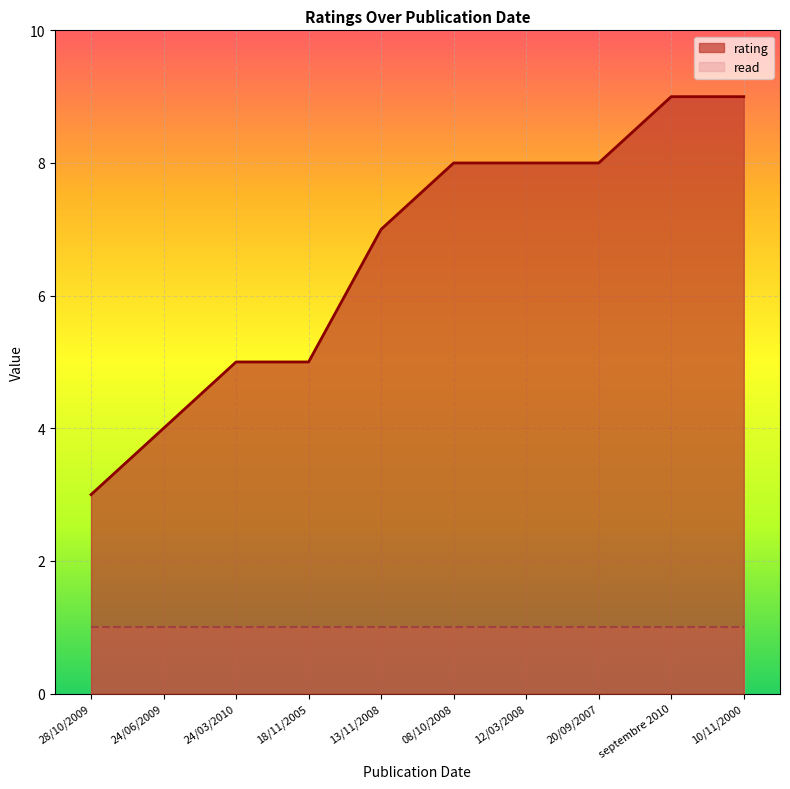

Reading left to right, what are all the values shown in this chart?

3	4	5	5	7	8	8	8	9	9